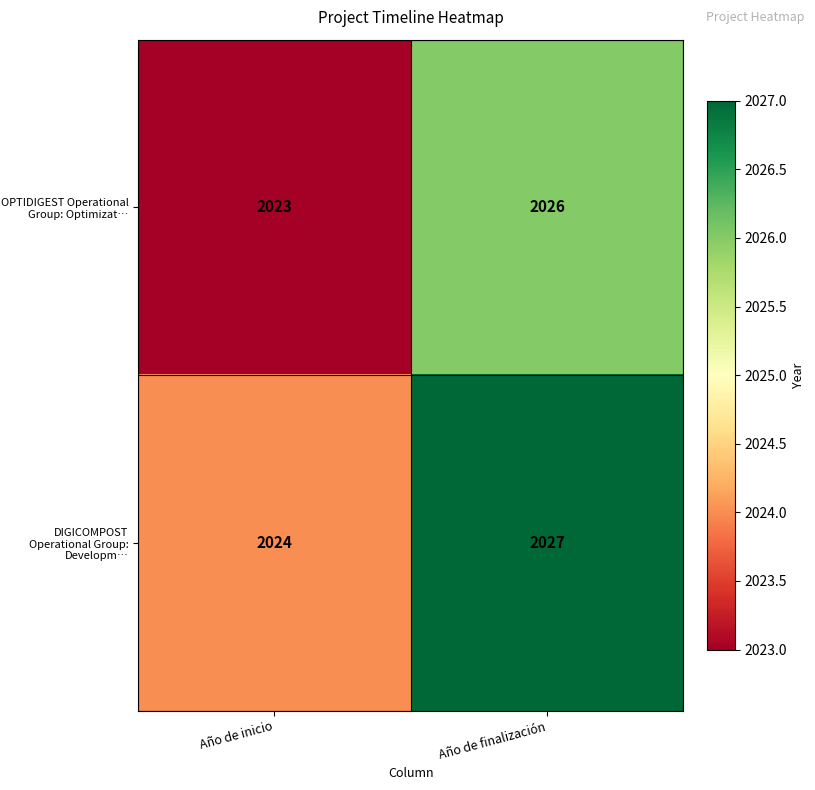

Rank the series at Año de finalización from lowest to highest value.

OPTIDIGEST Operational Group: Optimizat…, DIGICOMPOST Operational Group: Developm…